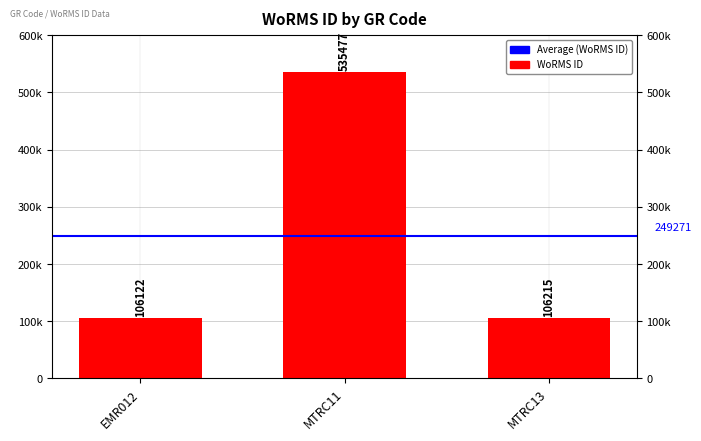

What is the minimum value shown in the chart?

106122